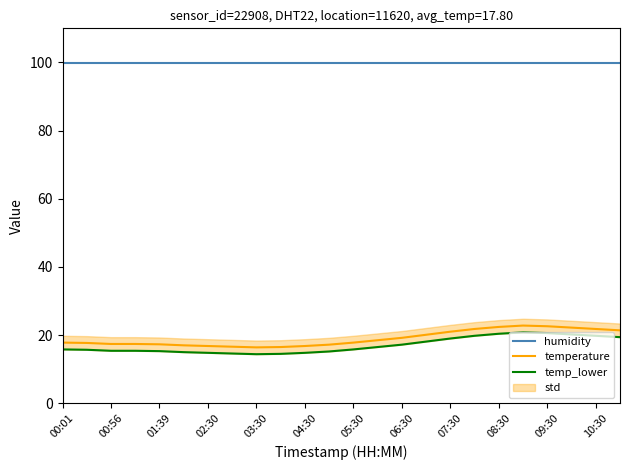

Which series has the widest spread of values?

temperature